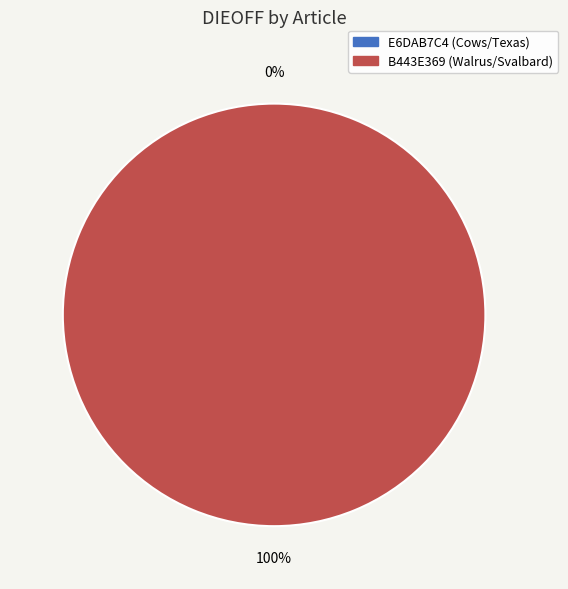

Does B443E369 (Walrus/Svalbard) represent more than half of the total?

Yes